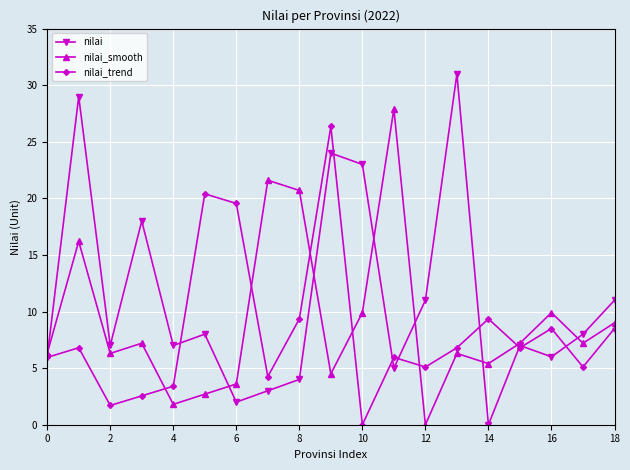

What is the average value of the nilai_trend series?

8.2